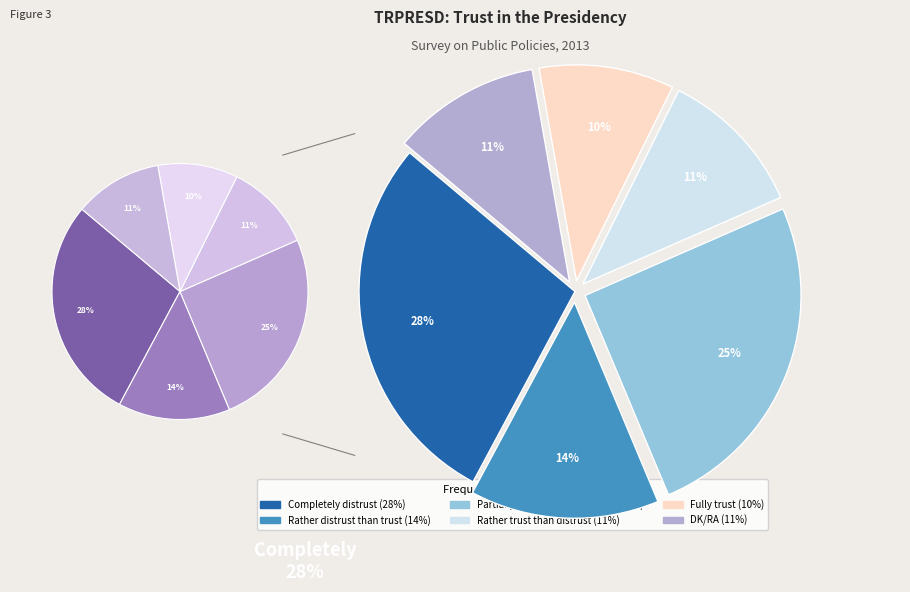

True or false: Completely distrust accounts for 16% of the total.

False